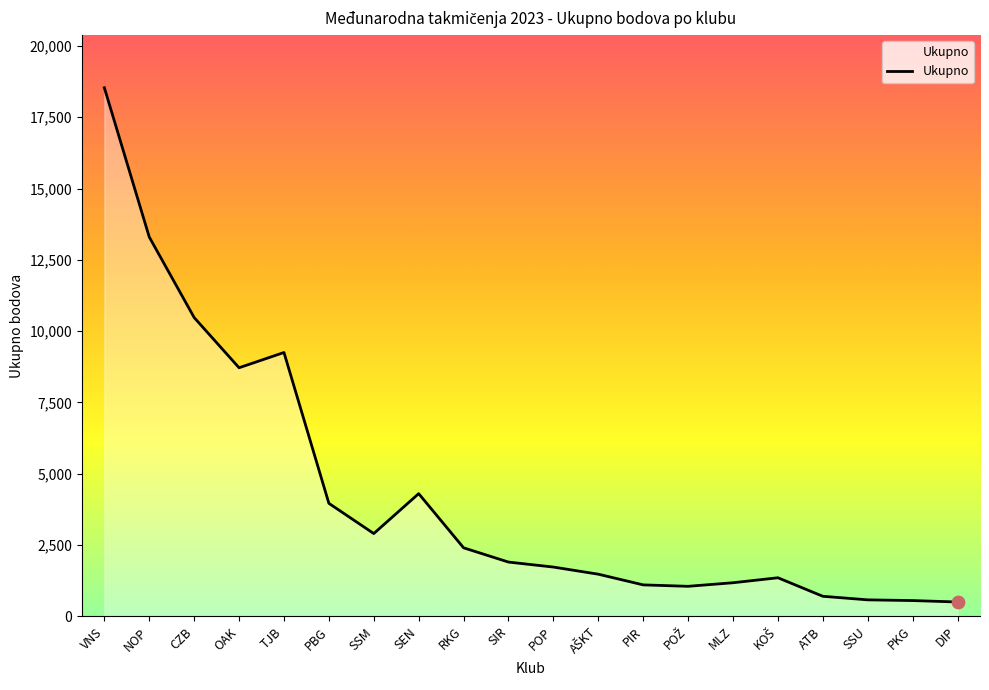

Which has a higher value, PIR or SSM?

SSM